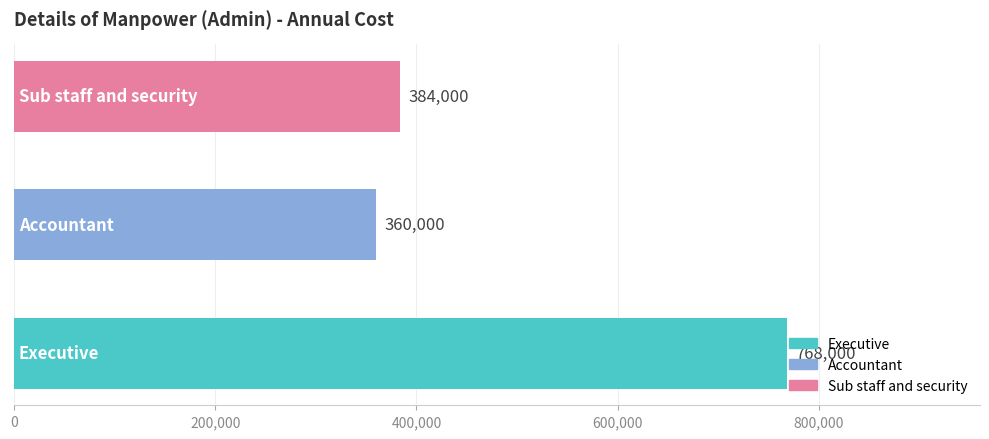

What is the difference between the maximum and second lowest values?

384000